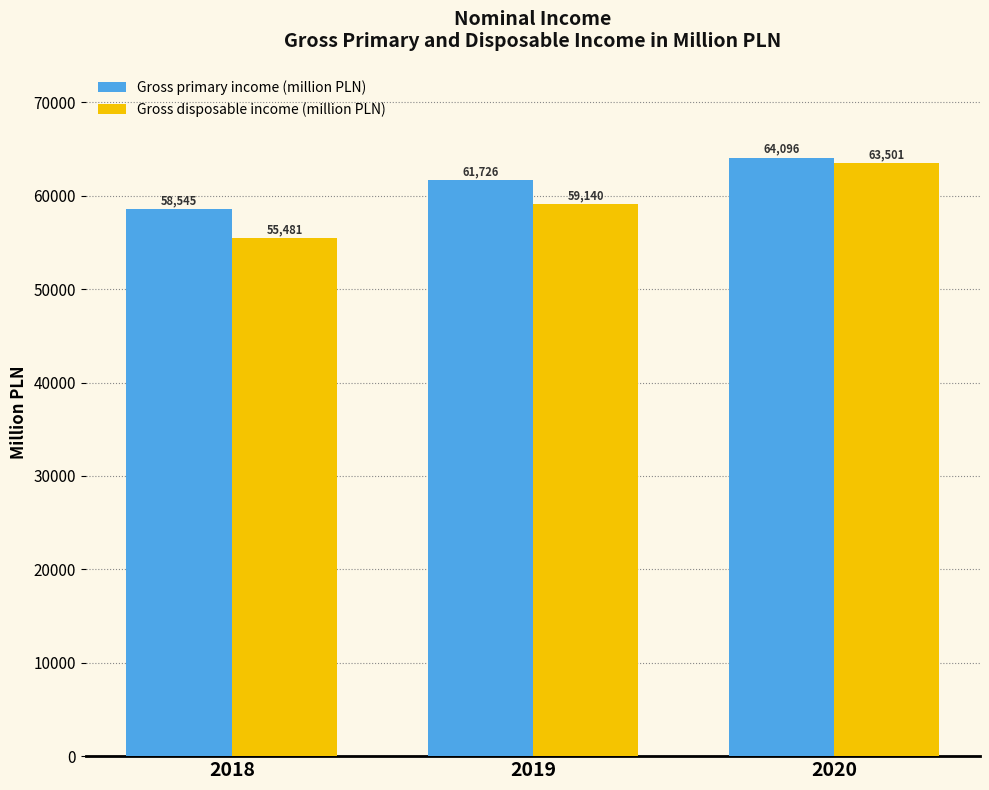

Reading left to right, transcribe all the data shown in this chart.

Gross primary income (million PLN): 2018=58545	2019=61726	2020=64096
Gross disposable income (million PLN): 2018=55481	2019=59140	2020=63501